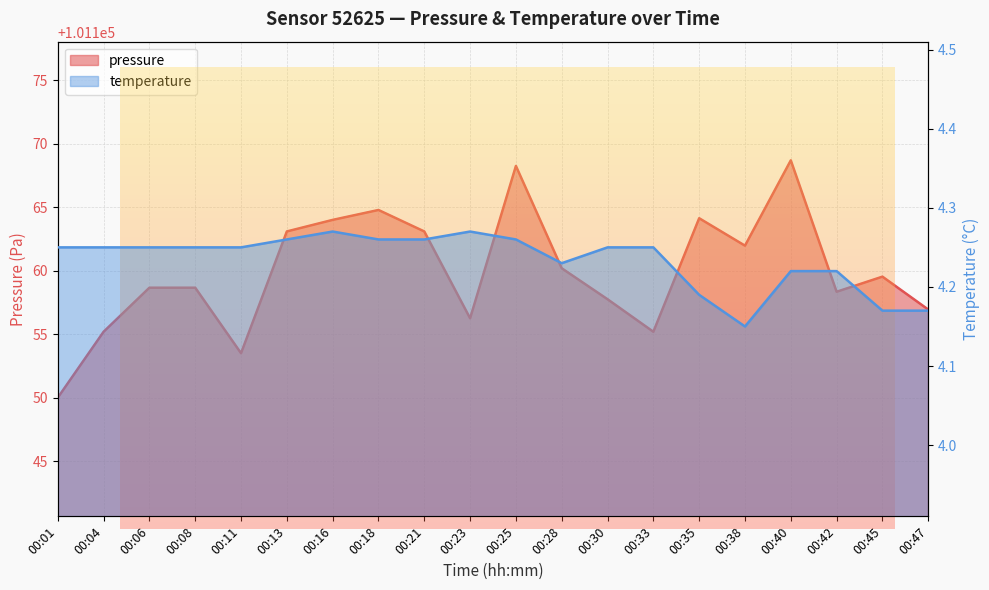

How many interior local valleys does the pressure series have?

5